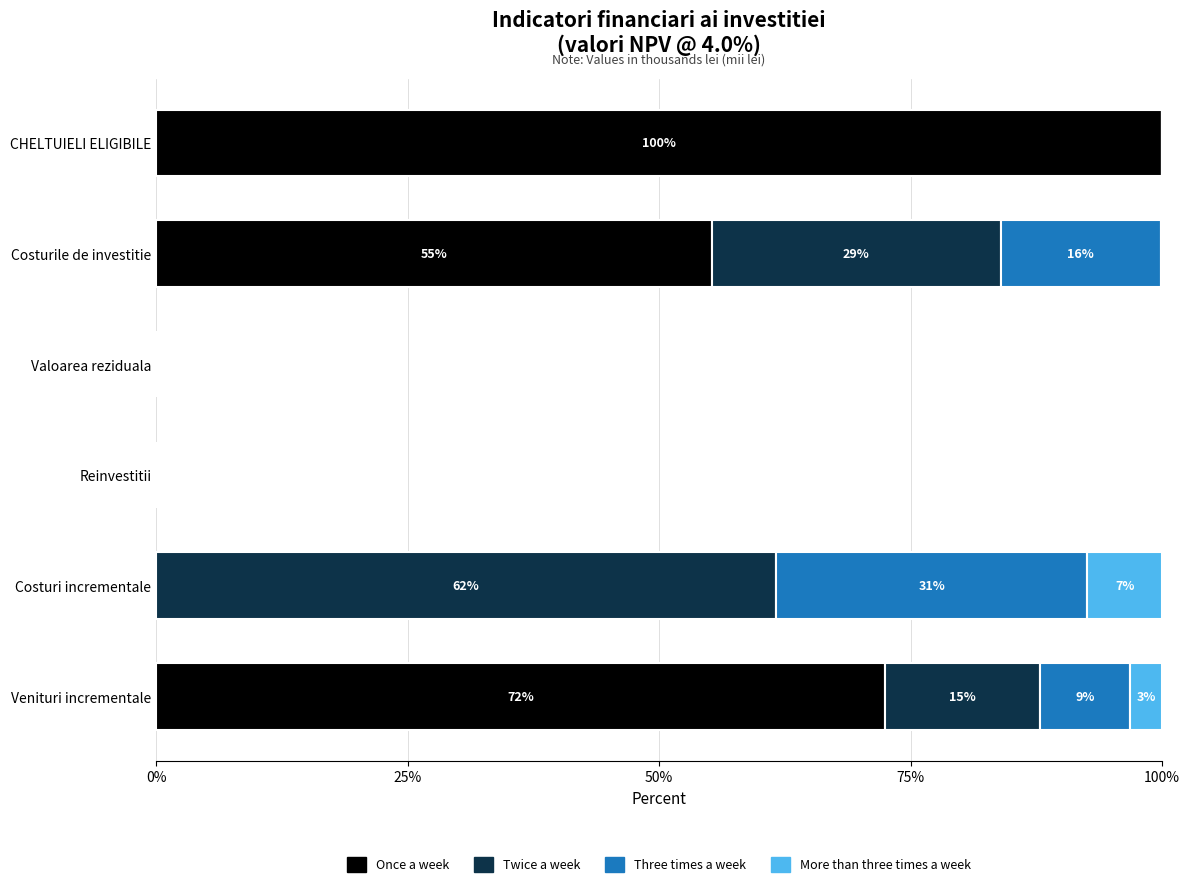

What is the maximum value for Once a week?

100.0